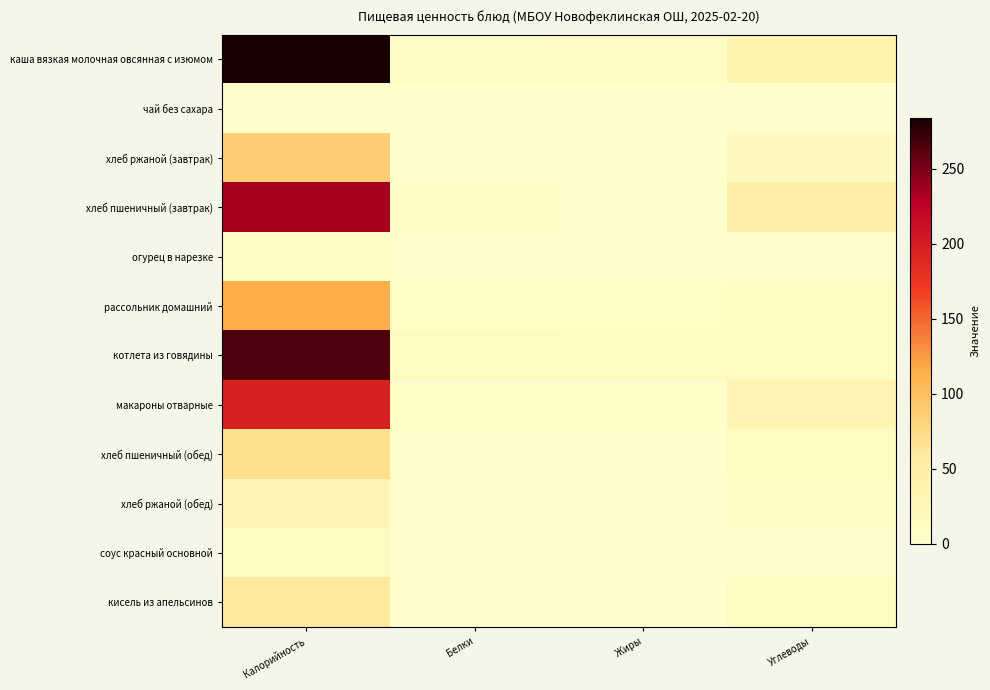

Reading left to right, what are all the values shown in this chart?

каша вязкая молочная овсянная с изюмом: Калорийность=283.9	Белки=8.4	Жиры=10.8	Углеводы=38.4
чай без сахара: Калорийность=1.1	Белки=0.1	Жиры=0.0	Углеводы=0.0
хлеб ржаной (завтрак): Калорийность=85.4	Белки=3.3	Жиры=0.6	Углеводы=16.7
хлеб пшеничный (завтрак): Калорийность=234.4	Белки=7.6	Жиры=0.8	Углеводы=49.2
огурец в нарезке: Калорийность=9.9	Белки=0.6	Жиры=0.1	Углеводы=1.8
рассольник домашний: Калорийность=116.1	Белки=4.6	Жиры=5.7	Углеводы=11.6
котлета из говядины: Калорийность=265.7	Белки=16.4	Жиры=15.7	Углеводы=14.8
макароны отварные: Калорийность=196.8	Белки=5.3	Жиры=4.9	Углеводы=32.8
хлеб пшеничный (обед): Калорийность=70.3	Белки=2.3	Жиры=0.2	Углеводы=14.8
хлеб ржаной (обед): Калорийность=34.2	Белки=1.3	Жиры=0.2	Углеводы=6.7
соус красный основной: Калорийность=14.1	Белки=0.7	Жиры=0.5	Углеводы=1.8
кисель из апельсинов: Калорийность=59.8	Белки=0.4	Жиры=0.1	Углеводы=14.3